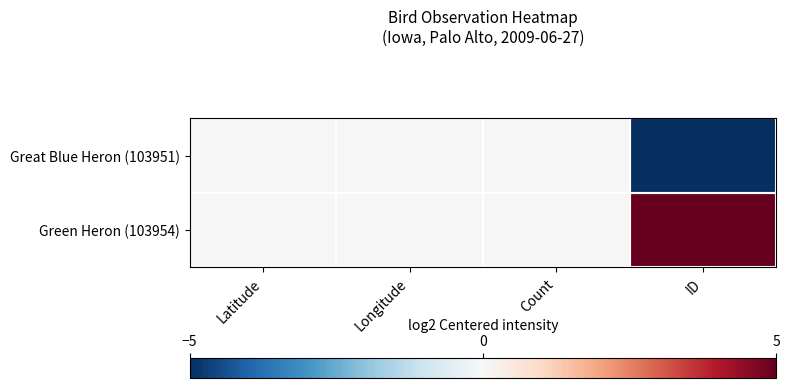

Rank the series by their maximum value, from highest to lowest.

Green Heron (103954), Great Blue Heron (103951)